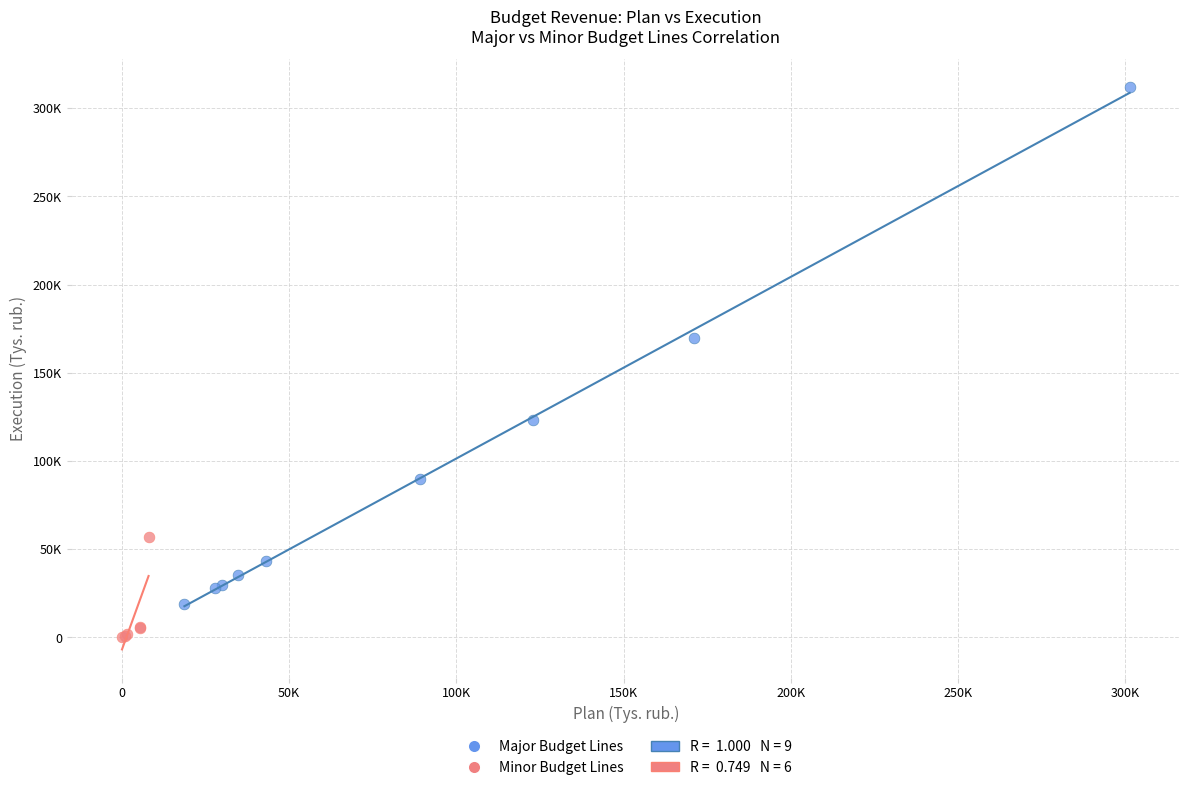

Which series has the widest spread of Y values?

Major Budget Lines